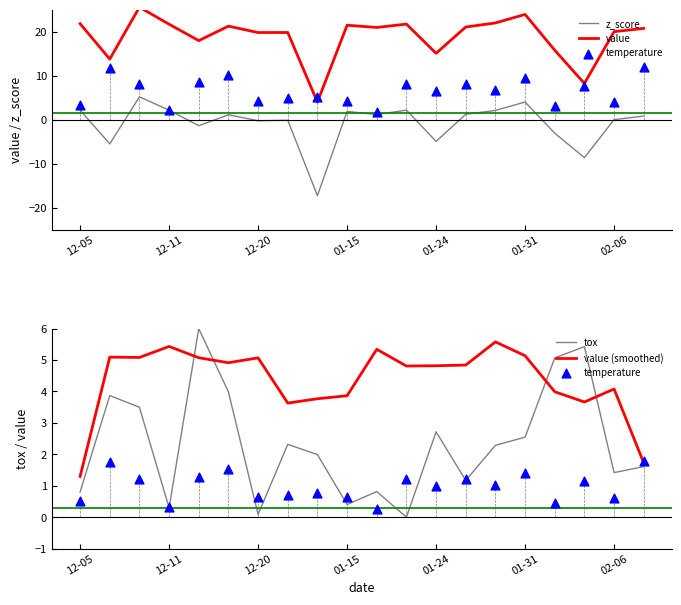

Is the value of temperature at 19 greater than the value of tox at 7?

No